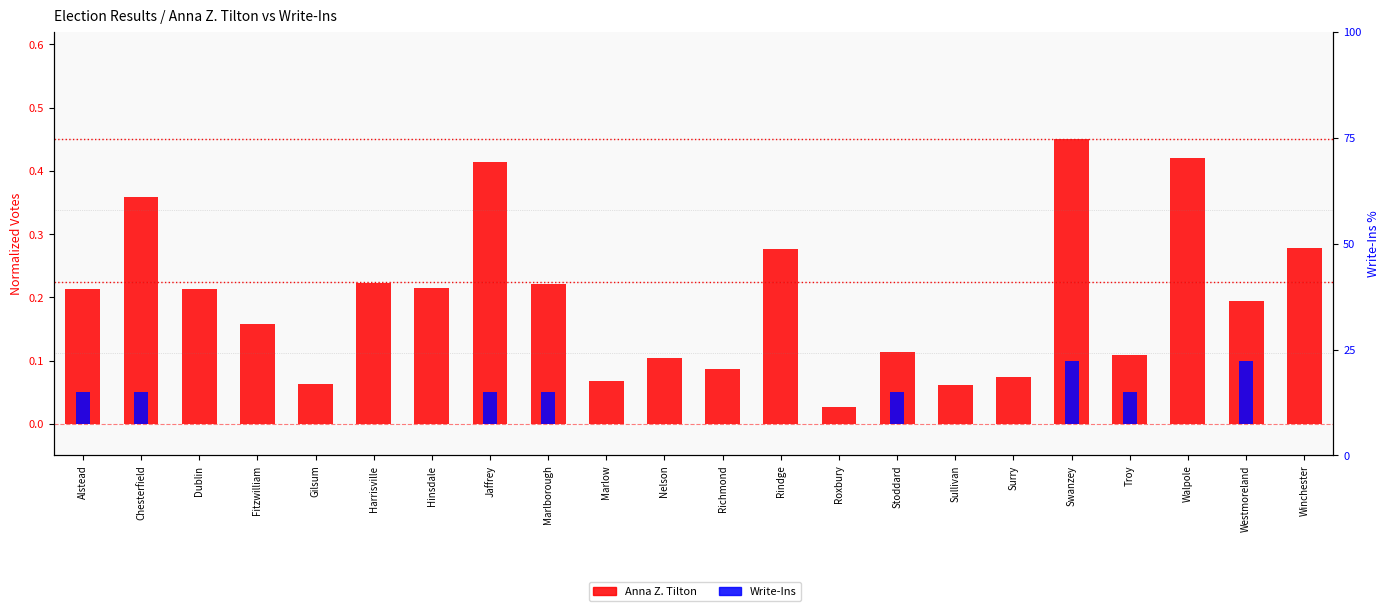

Between Alstead and Harrisville, which series saw the biggest shift?

Write-Ins